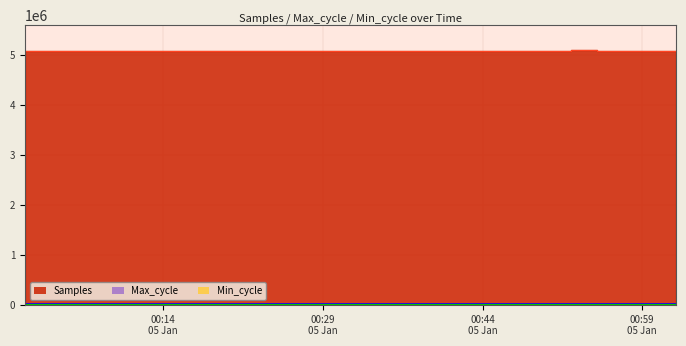

Count the number of categories in the chart.

20